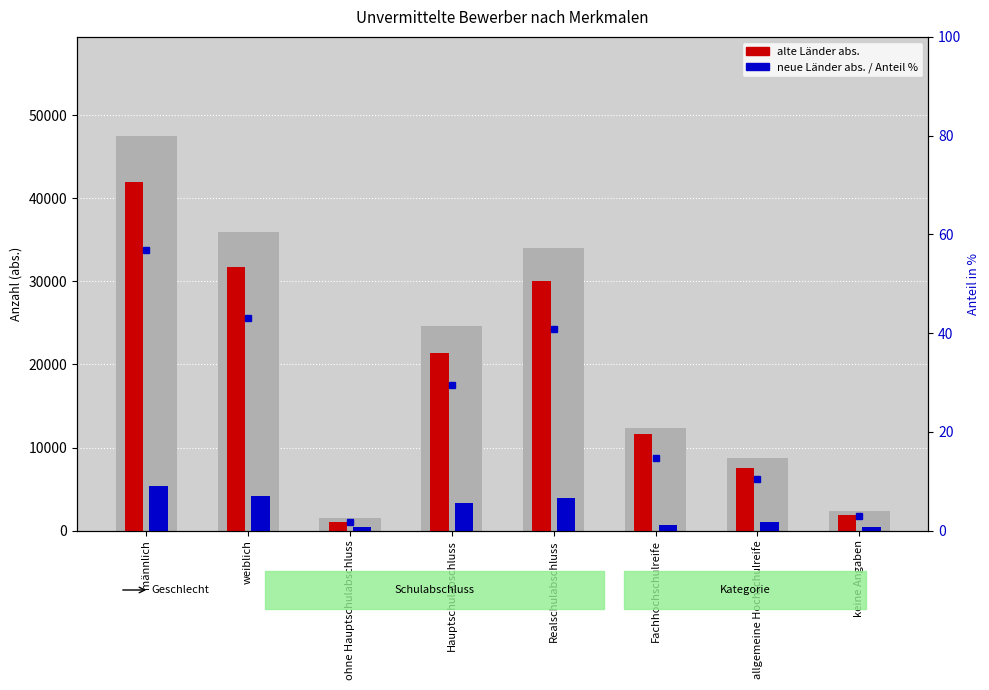

Reading left to right, extract all data points from this chart.

alte Länder abs.: männlich=41947.0	weiblich=31690.0	ohne Hauptschulabschluss=1064.0	Hauptschulabschluss=21383.0	Realschulabschluss=30069.0	Fachhochschulreife=11681.0	allgemeine Hochschulreife=7520.0	keine Angaben=1920.0
neue Länder abs.: männlich=5420.0	weiblich=4213.0	ohne Hauptschulabschluss=407.0	Hauptschulabschluss=3265.0	Realschulabschluss=3901.0	Fachhochschulreife=614.0	allgemeine Hochschulreife=1076.0	keine Angaben=370.0
Bundesgebiet 2013 %: männlich=56.9	weiblich=43.1	ohne Hauptschulabschluss=1.8	Hauptschulabschluss=29.5	Realschulabschluss=40.8	Fachhochschulreife=14.7	allgemeine Hochschulreife=10.4	keine Angaben=2.9